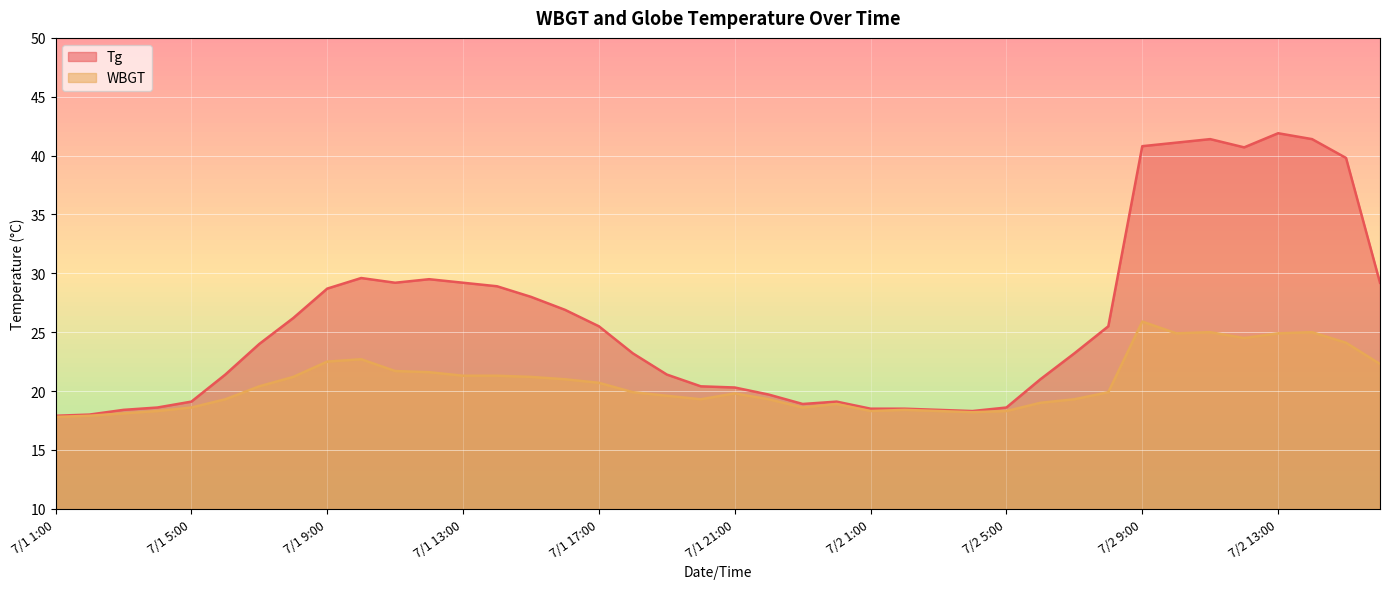

The value of Tg at 7/2 14:00 is 41.4. True or false?

True